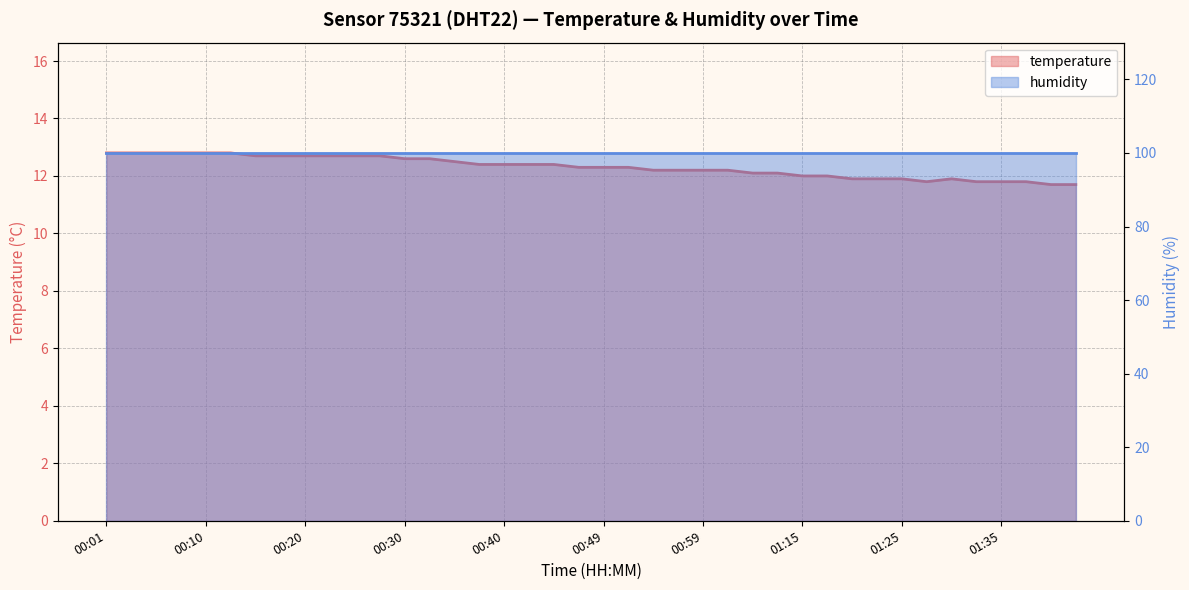

How many interior local peaks (higher than both neighbors) does the data have?

1